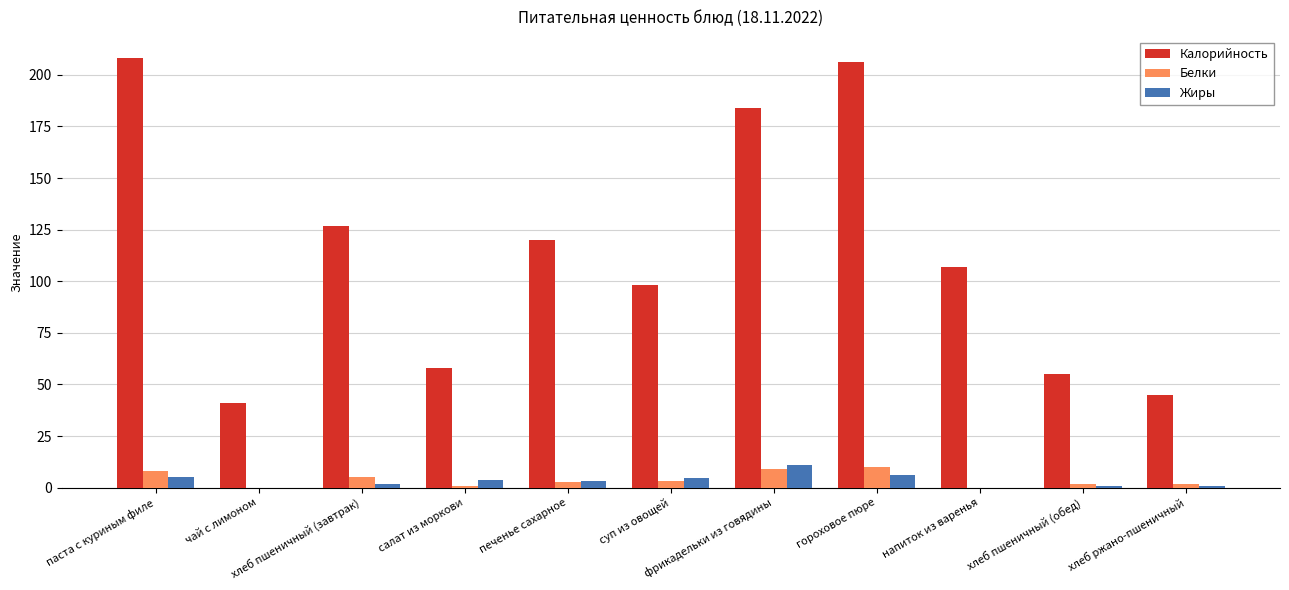

What is the greatest value displayed?

208.0